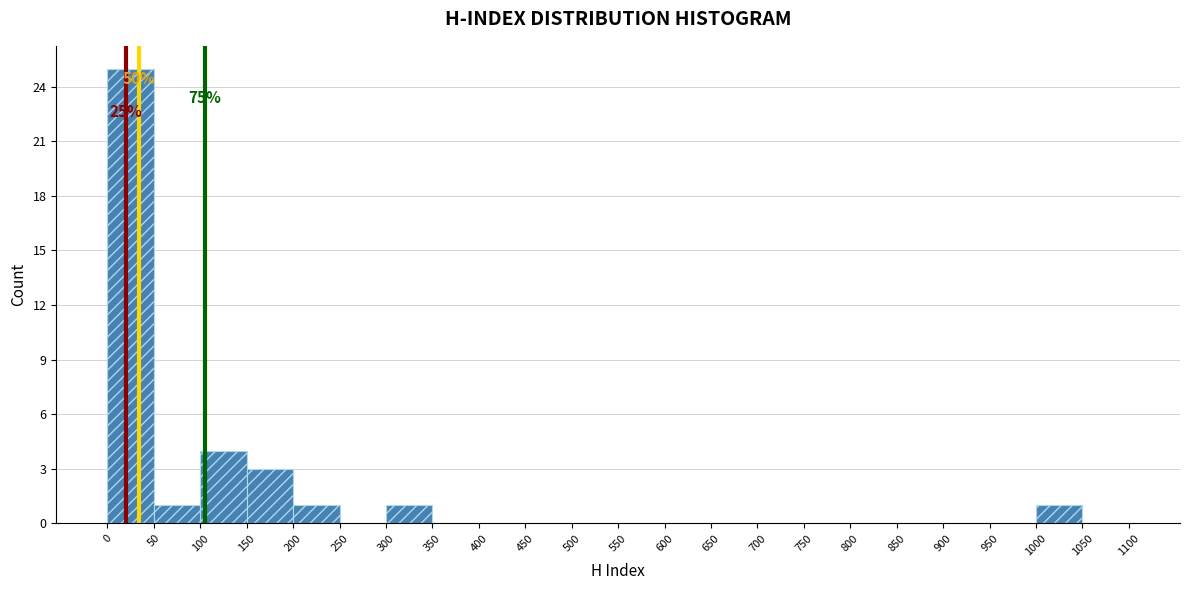

Which range on the x-axis has the tallest bar?

0 to 50